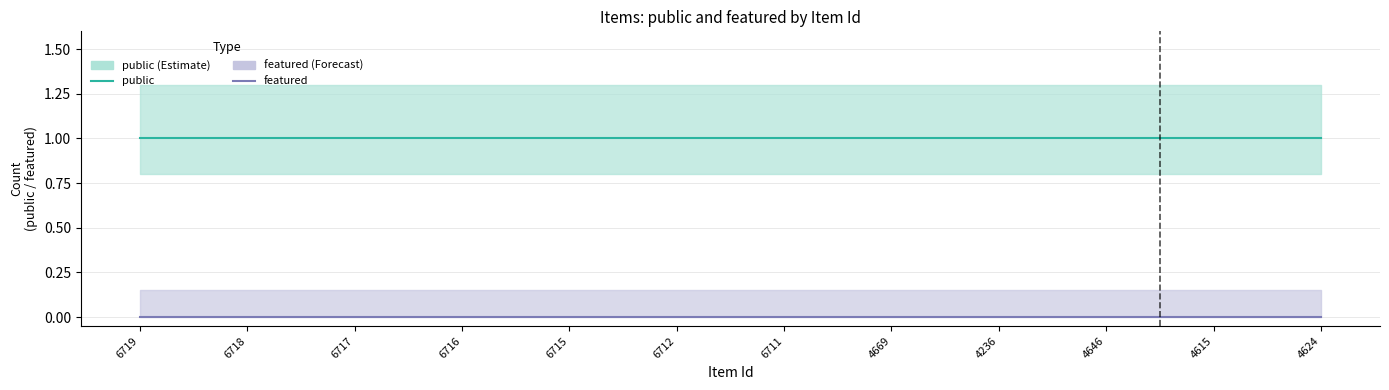

Does the chart display data point markers on the line(s)?

No